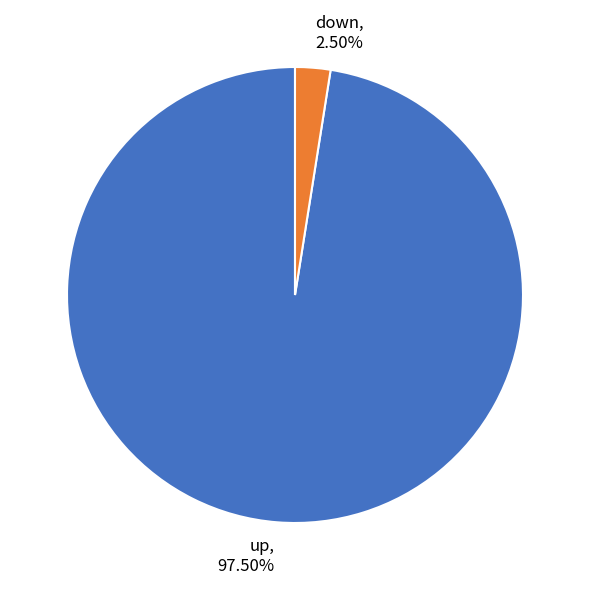

Between down and up, which is larger?

up